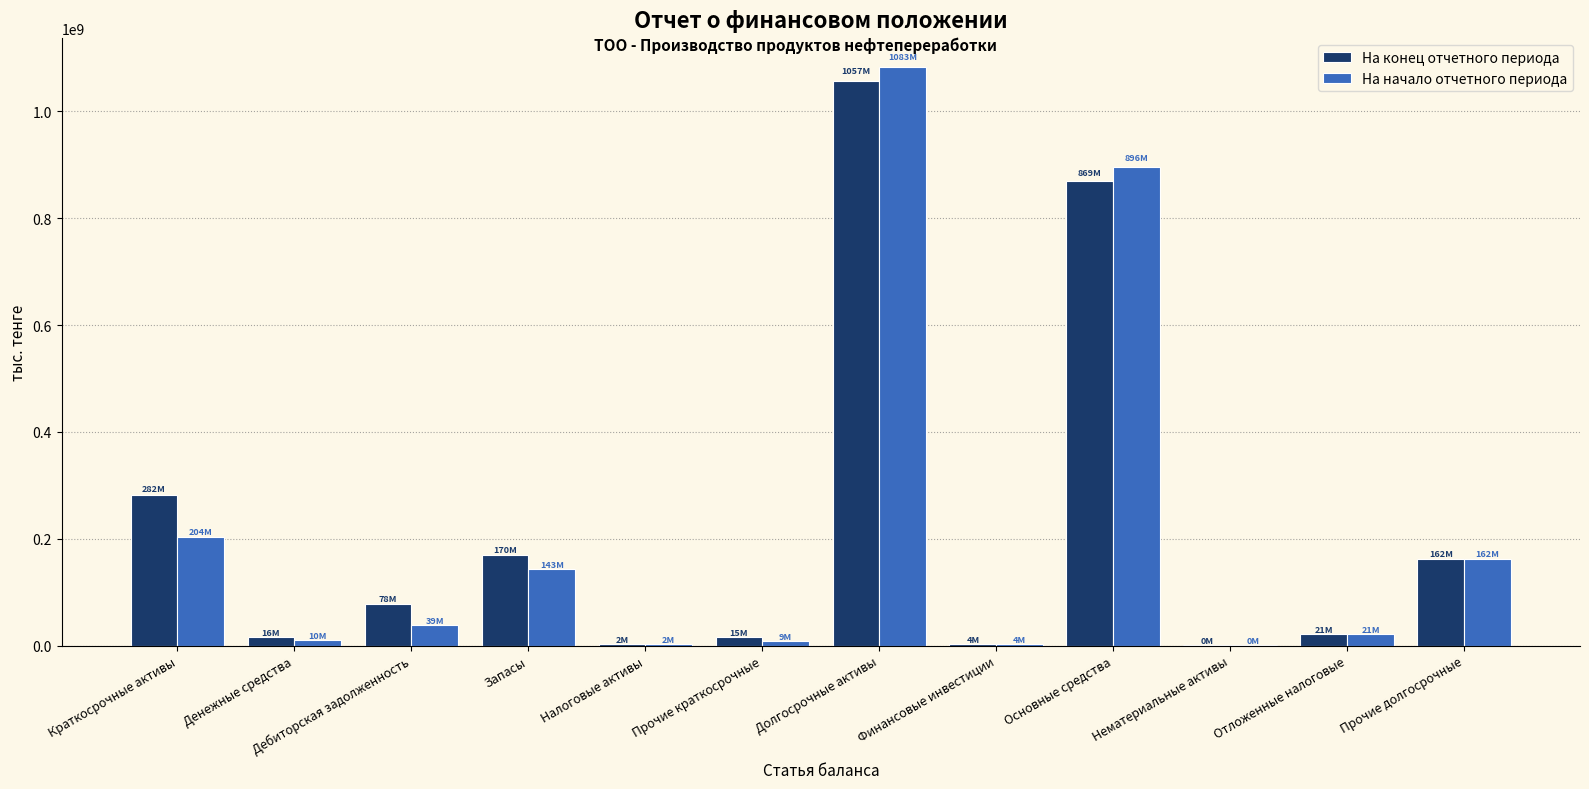

Where is На начало отчетного периода nearest to the value 541746429?

Краткосрочные активы